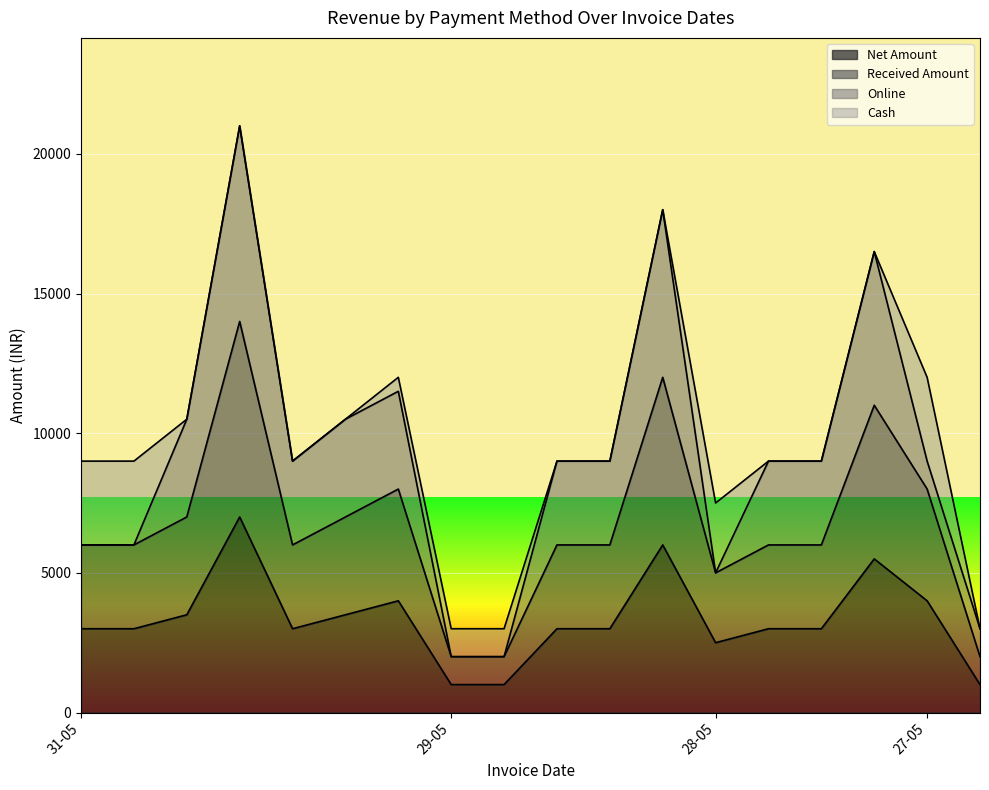

What is the difference between the maximum and minimum values in the Received Amount series?

12000